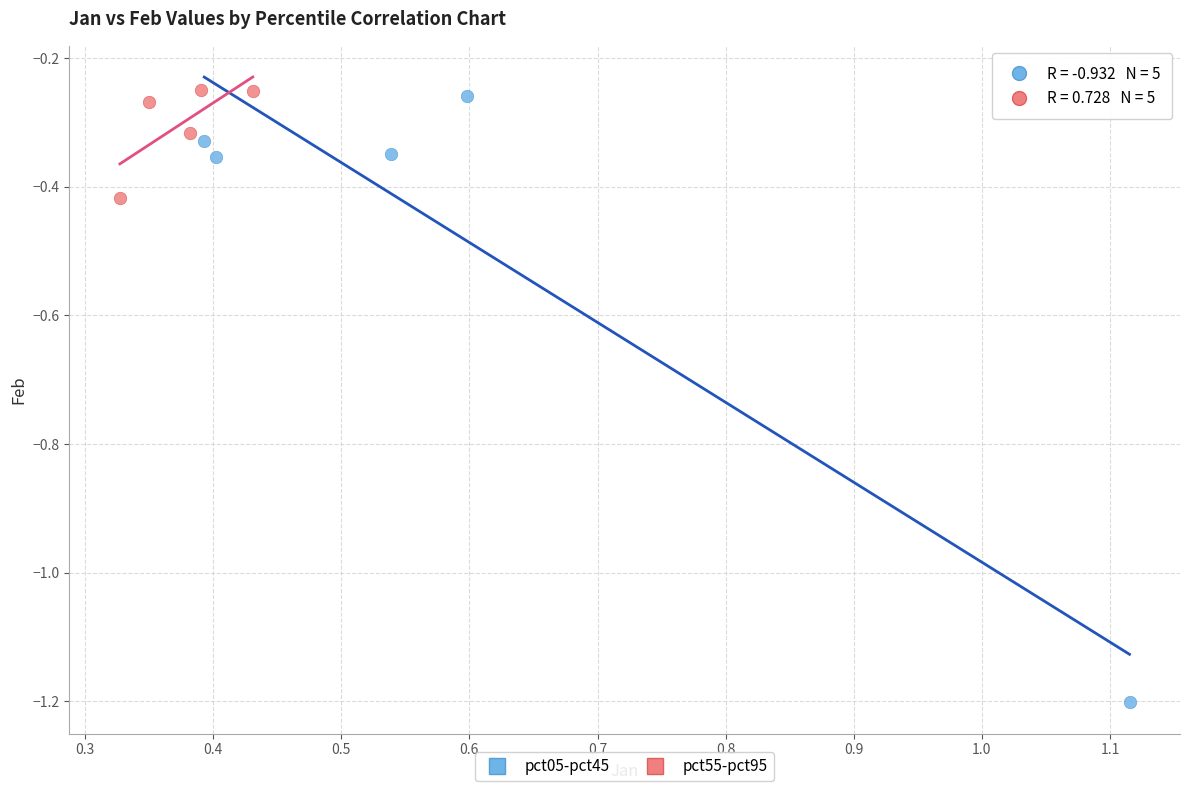

What are all the series names shown in the legend?

pct05-pct45, pct55-pct95